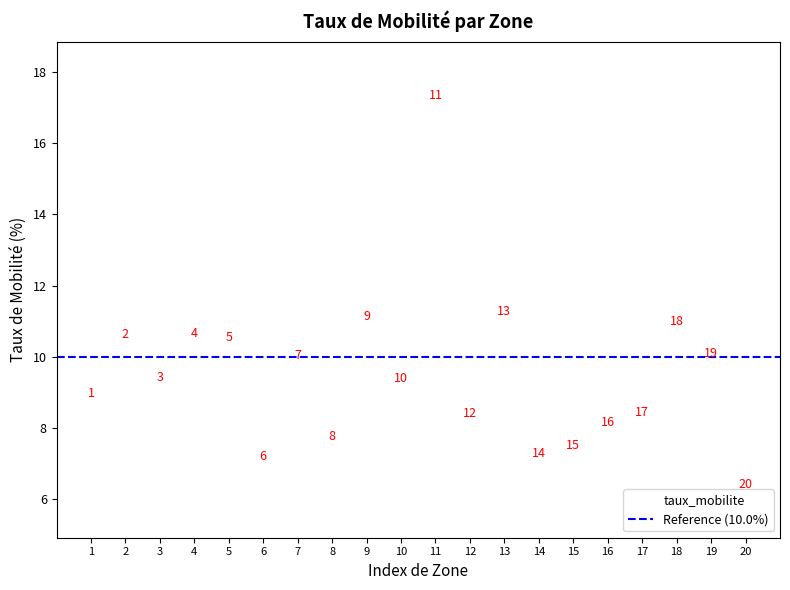

What is the range of Y values (max minus min)?

10.9